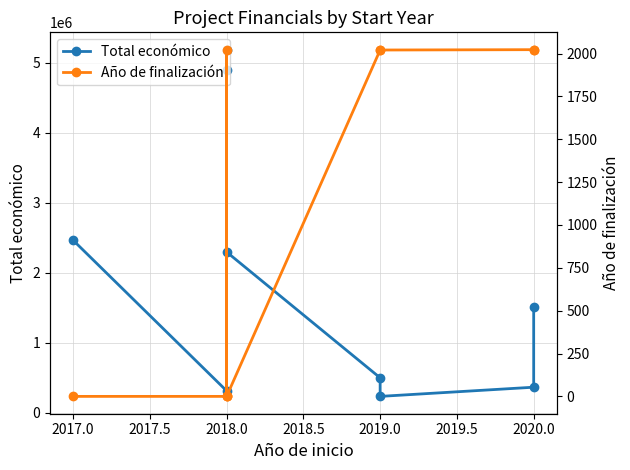

Is it true that Total económico equals 3174090 at 2018.0?

False